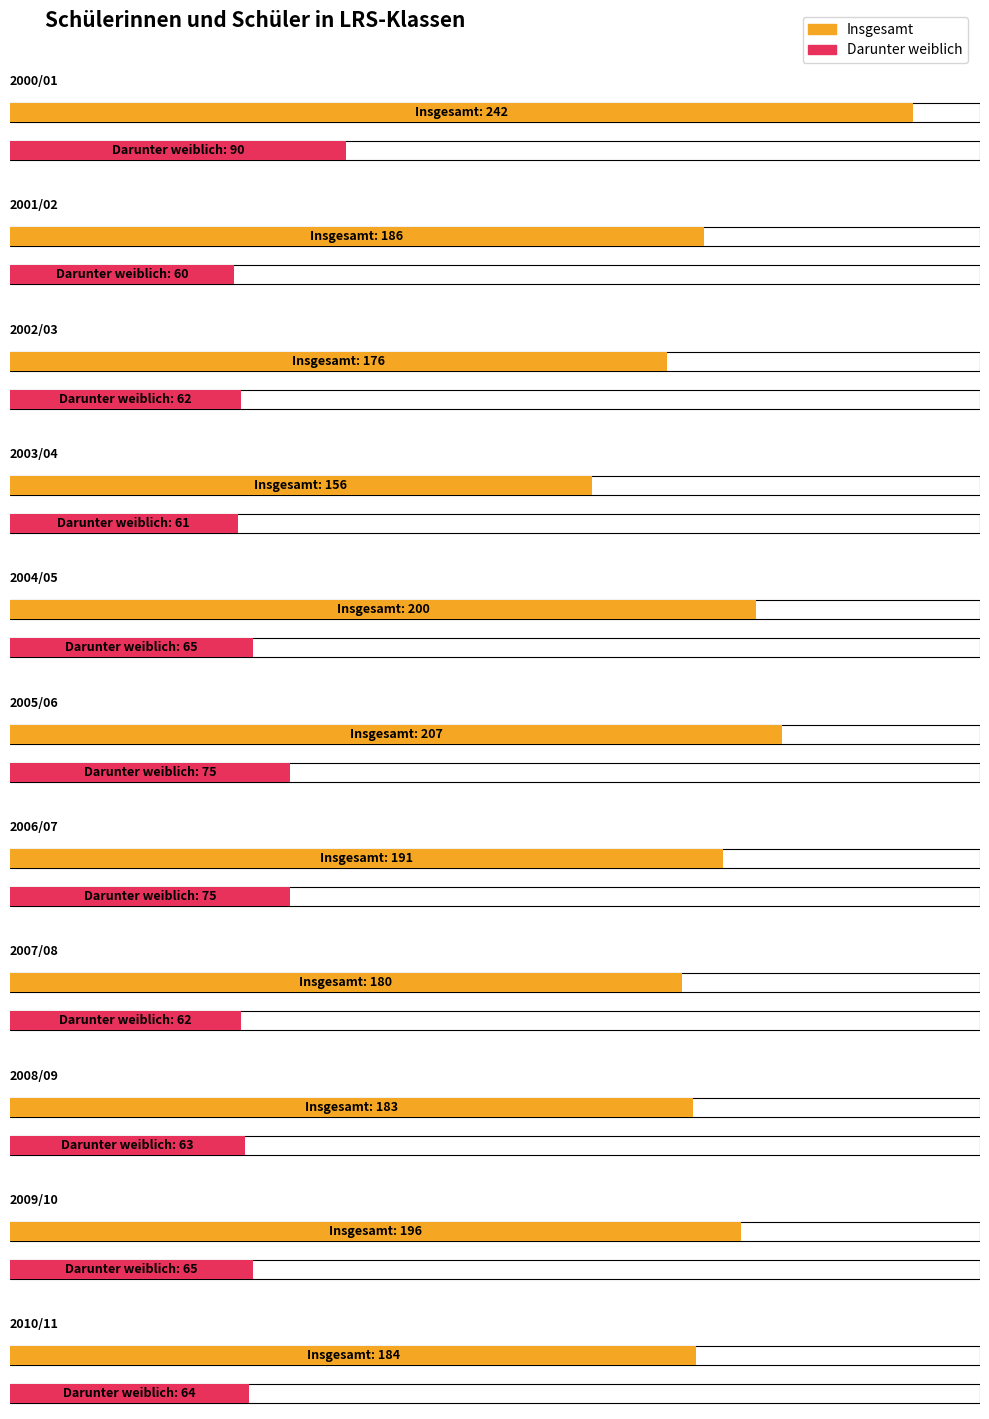

Are the bars grouped side by side (vs. stacked)?

Yes